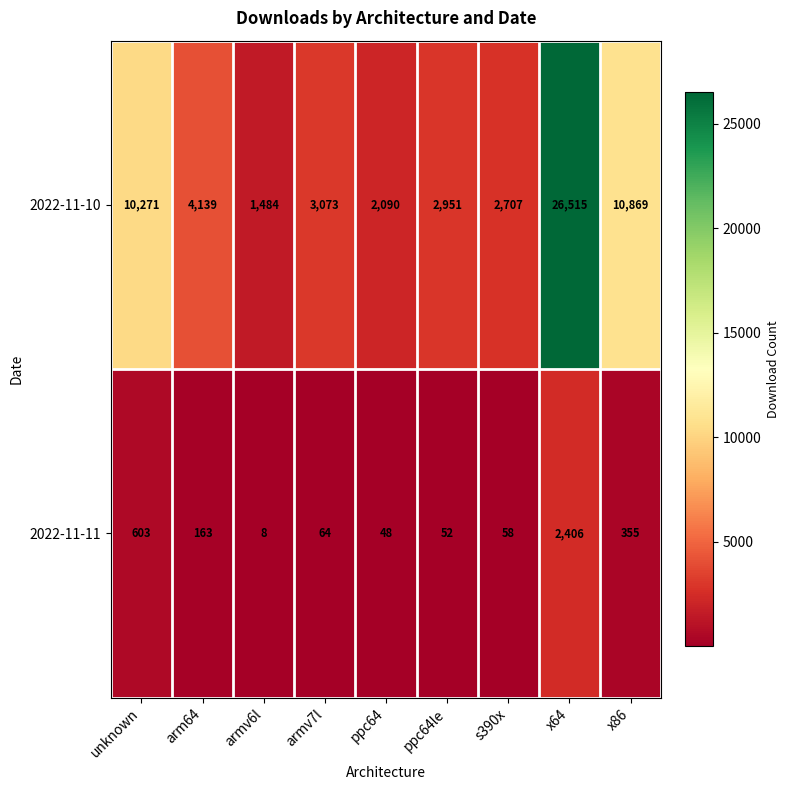

Which category has the lowest value across all series?

armv6l